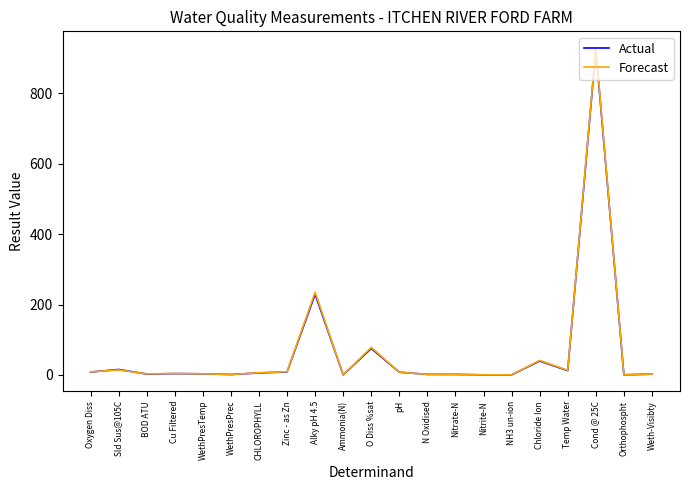

At which category is the sum across all series the highest?

Cond @ 25C